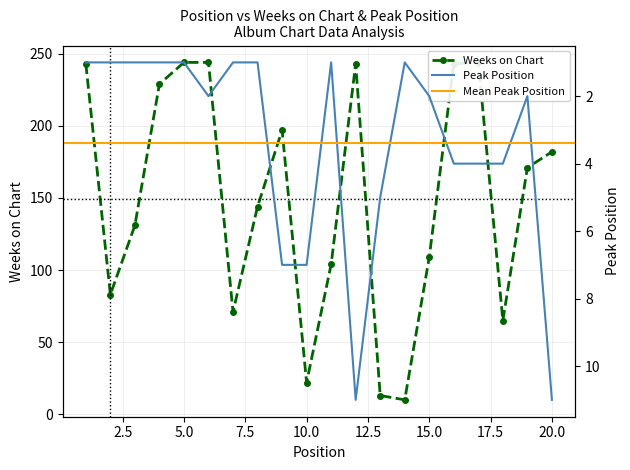

Count the Peak Position values in the range 1 to 5.

16